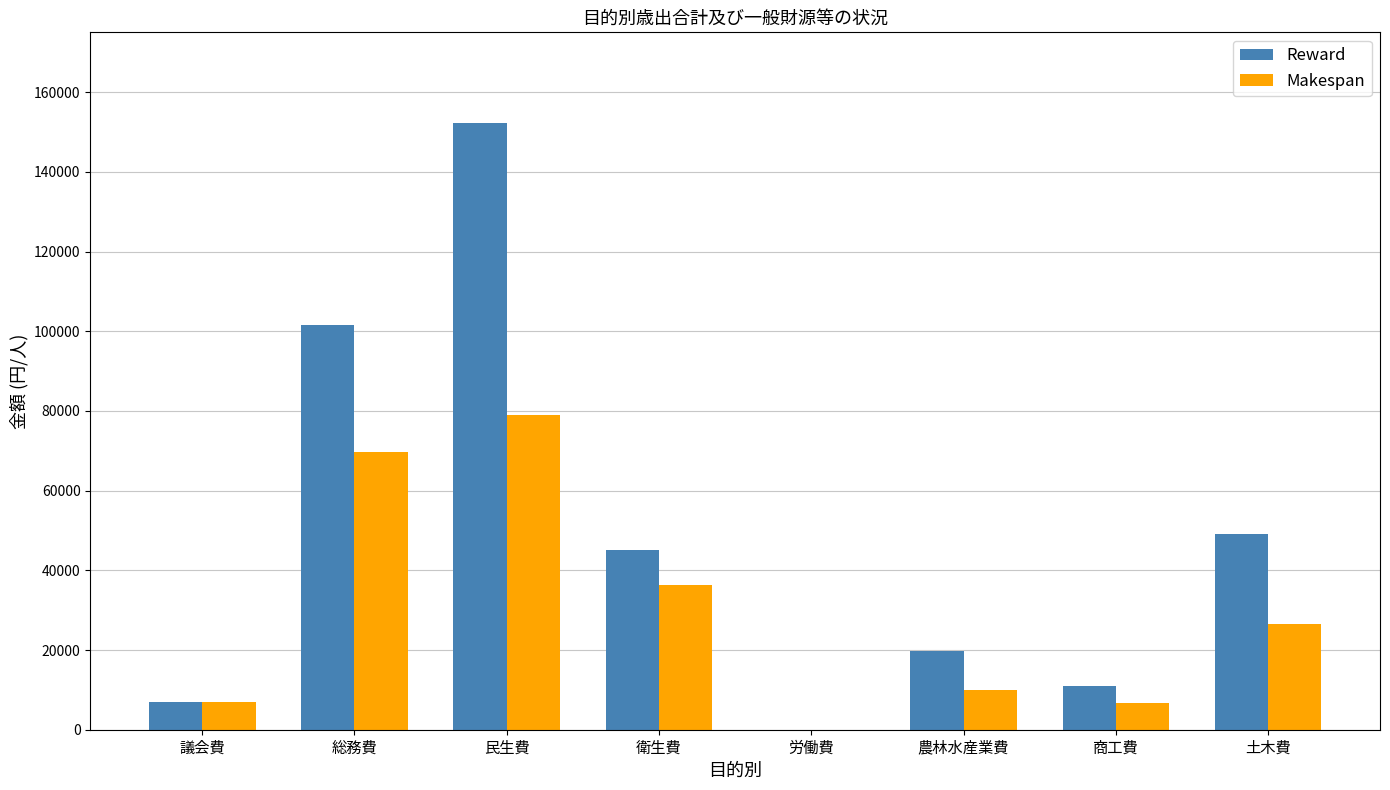

How many groups of bars are there?

8